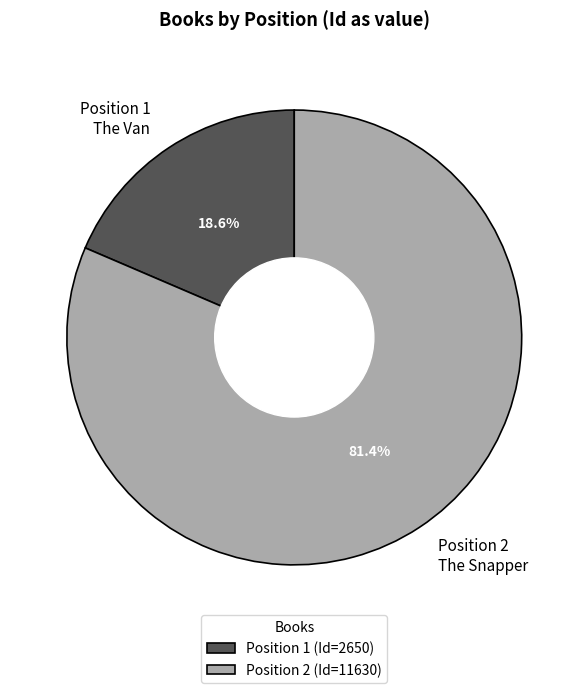

Rank the categories by value from lowest to highest.

Position 1, Position 2